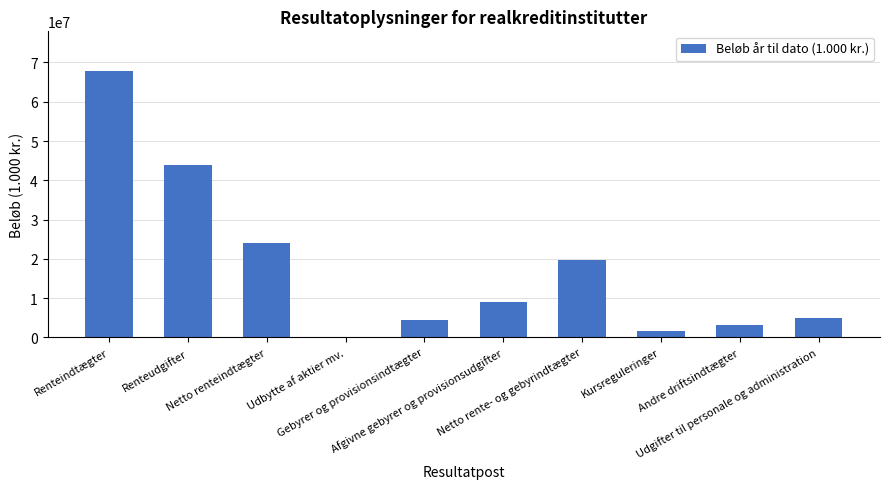

What is the sum of all values?

178472257